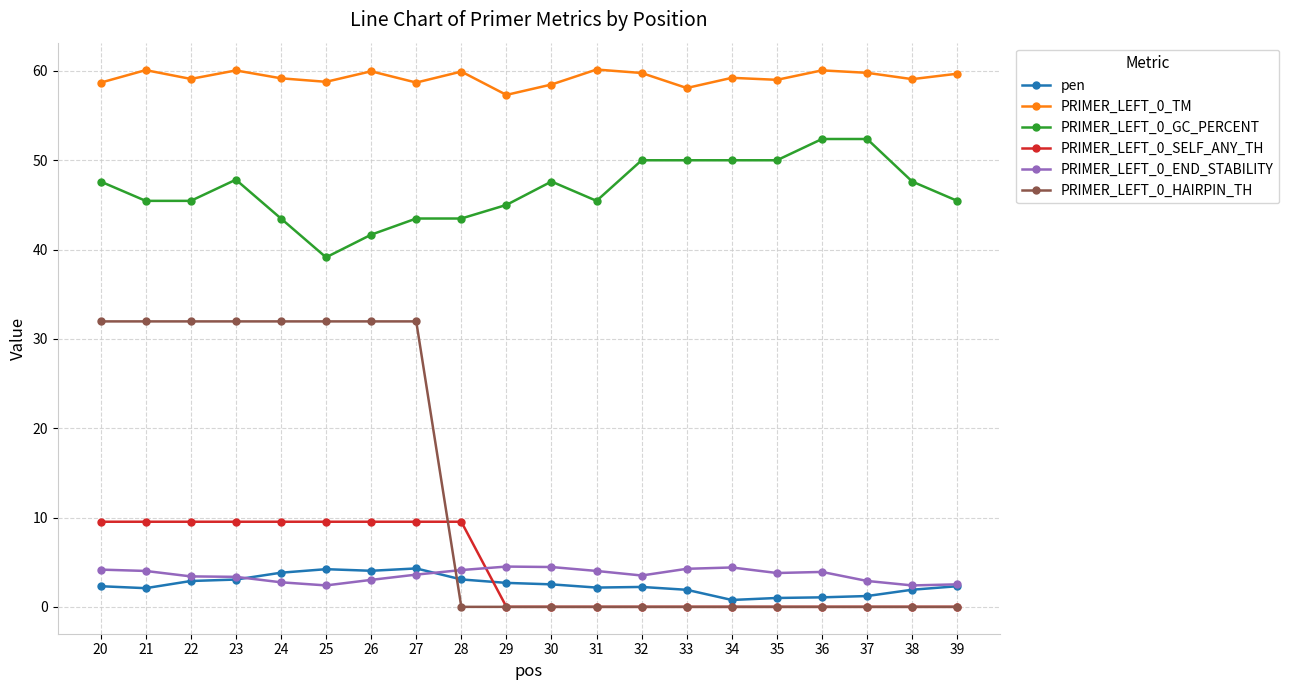

True or false: PRIMER_LEFT_0_GC_PERCENT has more than 1 interior local peaks.

True